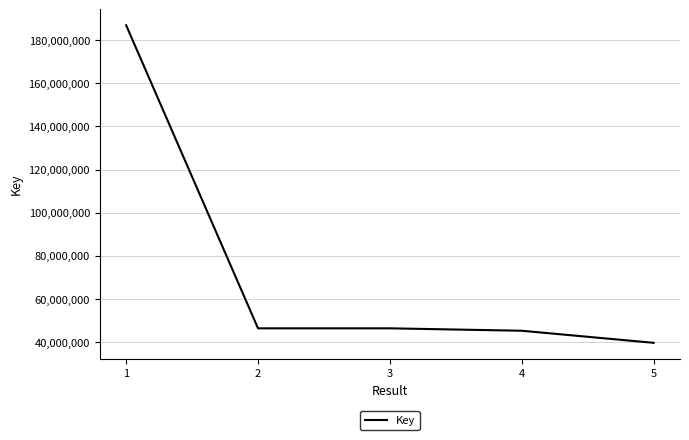

Does the chart display data point markers on the line(s)?

No